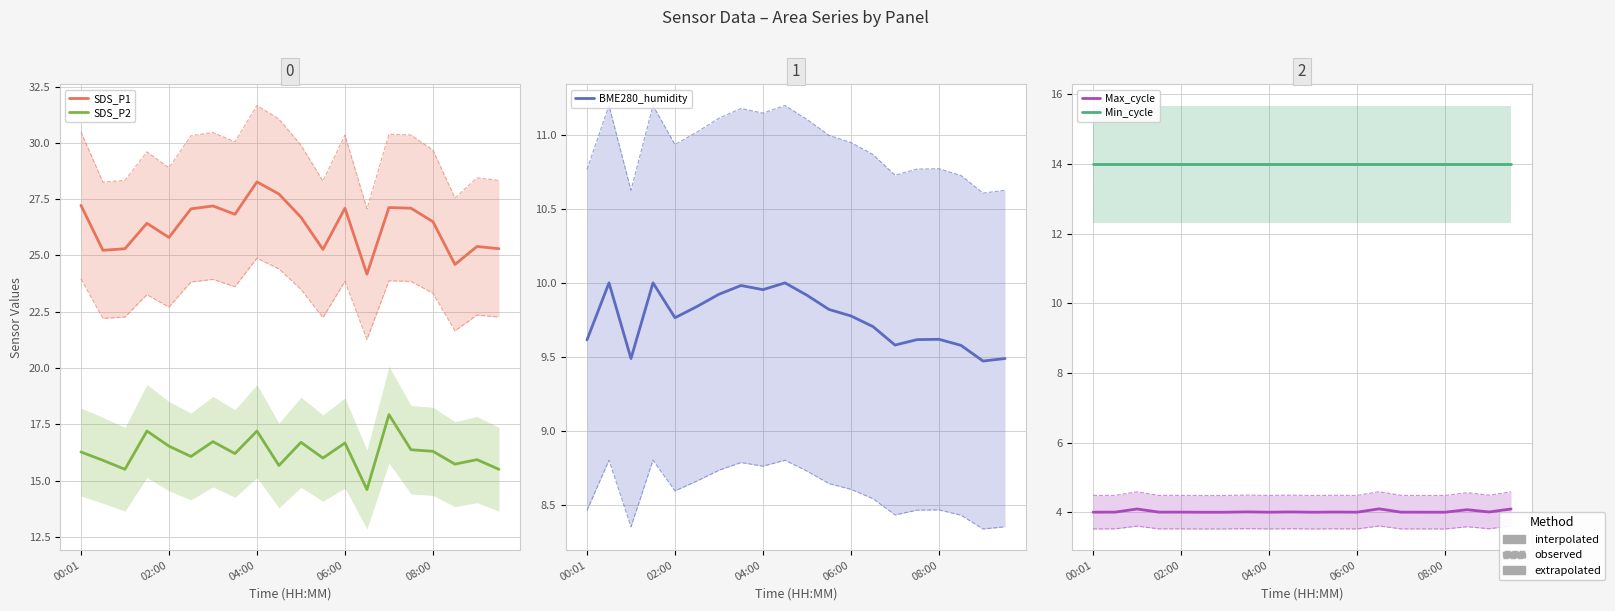

What is the spread (max minus min) of values at 17?

20.5